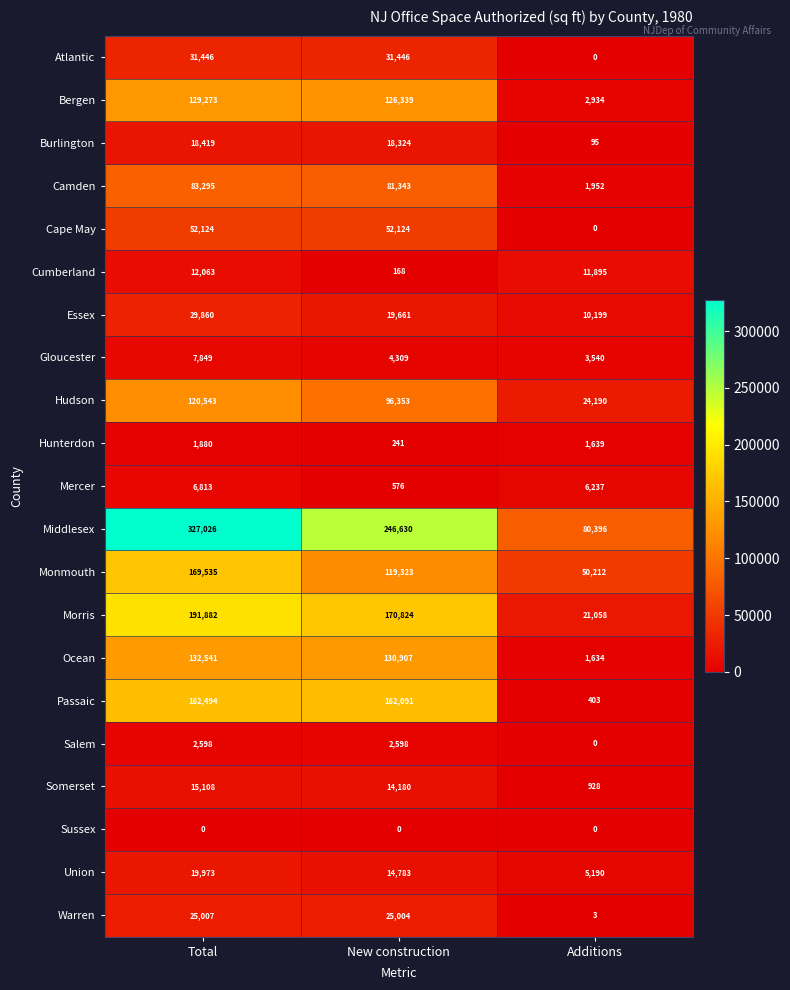

Between Total and Additions, which series saw the biggest shift?

Middlesex